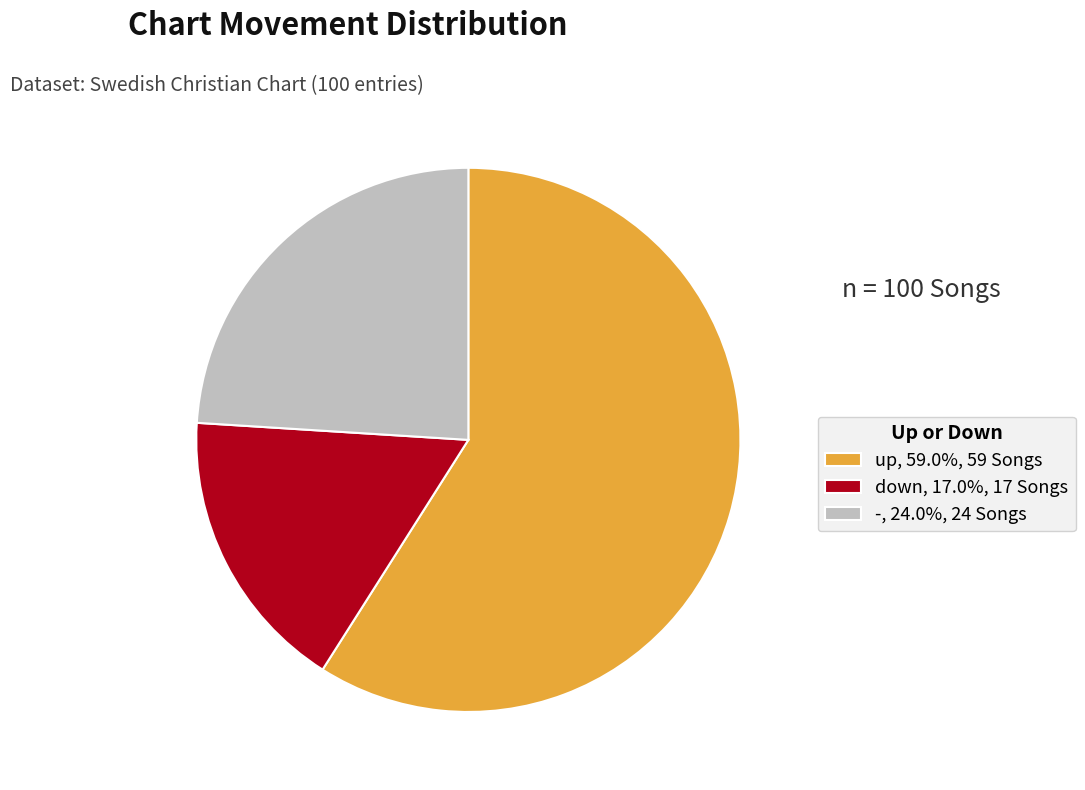

How many slices are in this pie chart?

3